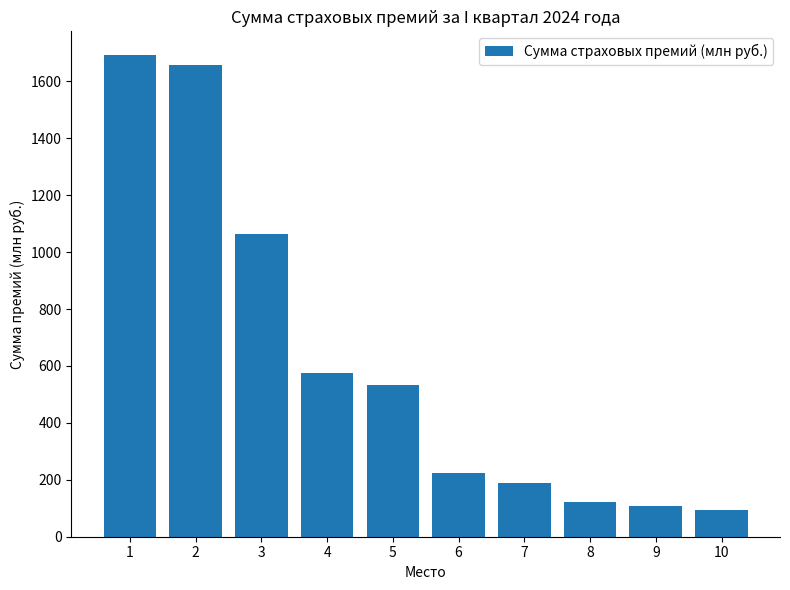

Where is the data nearest to the value 892?

3